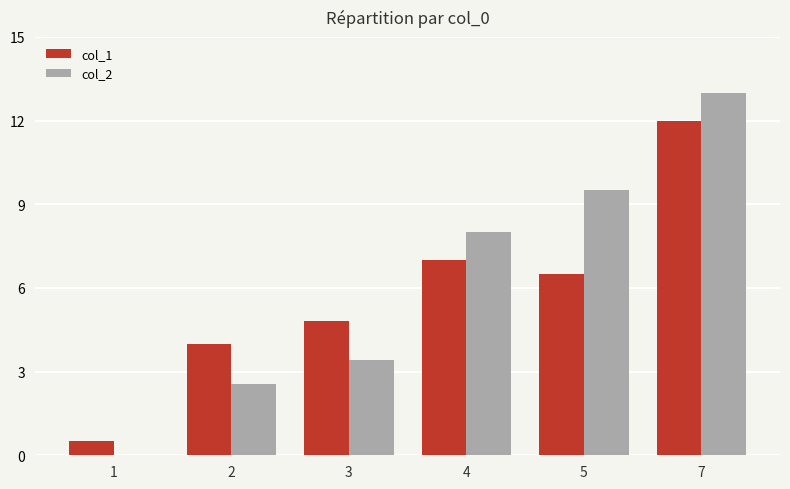

What is the sum of all col_2 values?

36.5